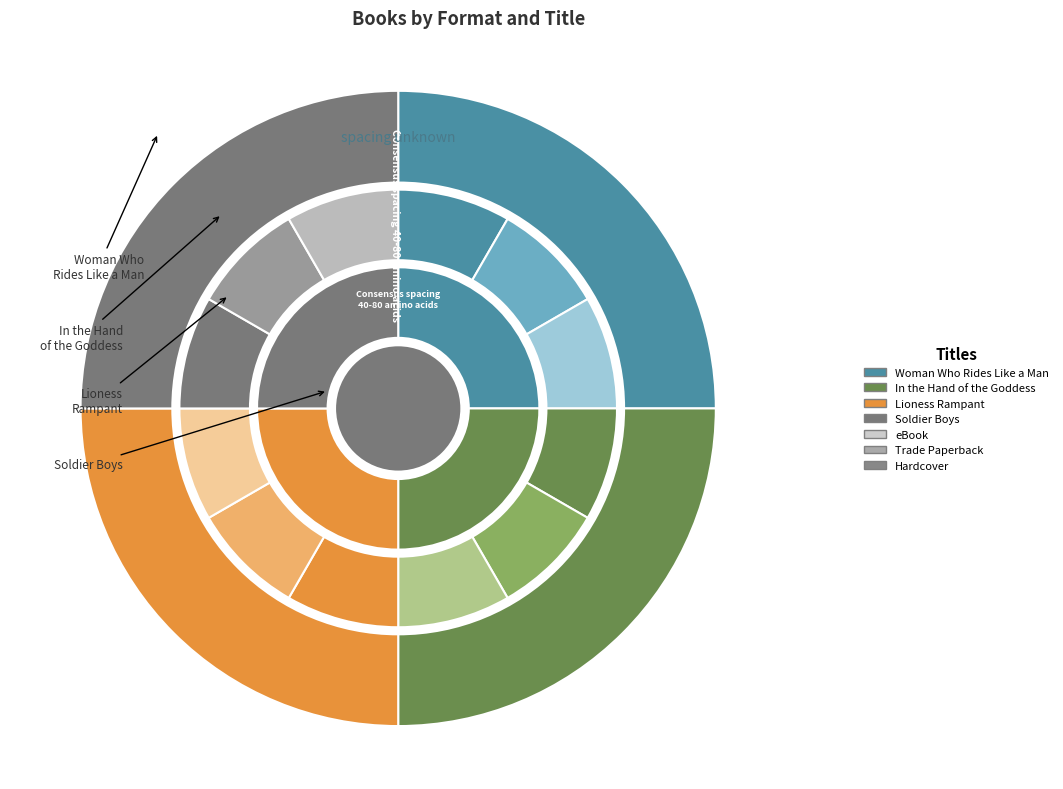

Count the number of slices in the pie.

3